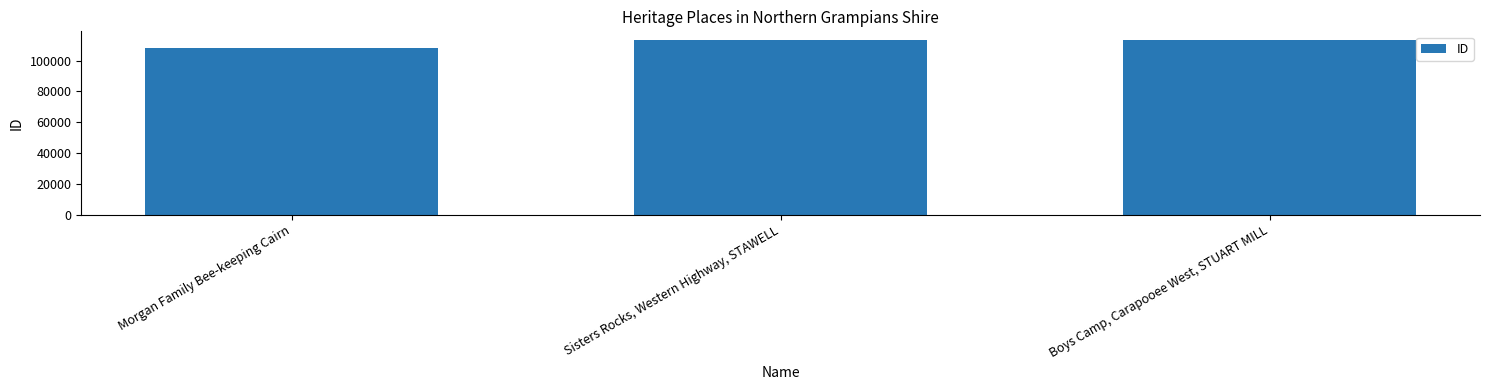

Approximately how many times larger is the value at Boys Camp, Carapooee West, STUART MILL compared to Morgan Family Bee-keeping Cairn?

1.0